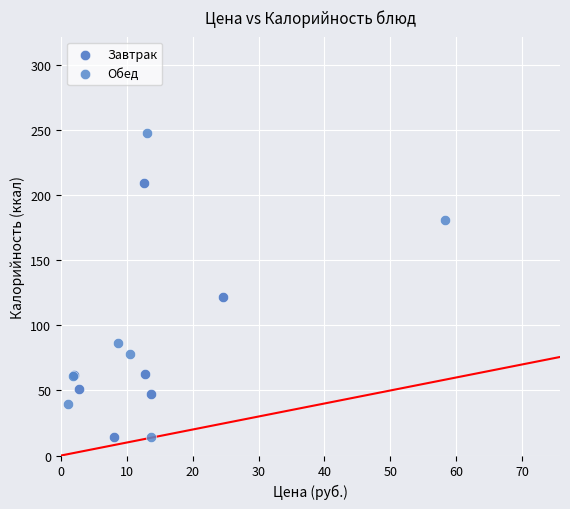

Which series contains the highest Y value?

Обед